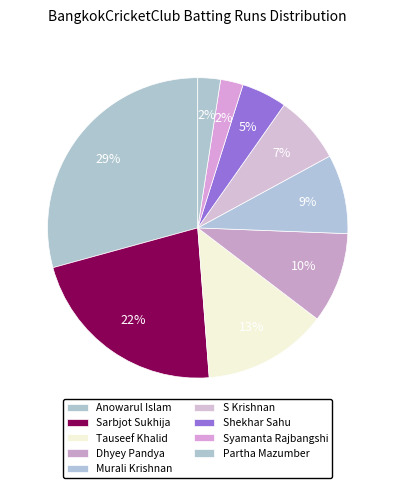

How many segments does this pie chart have?

9